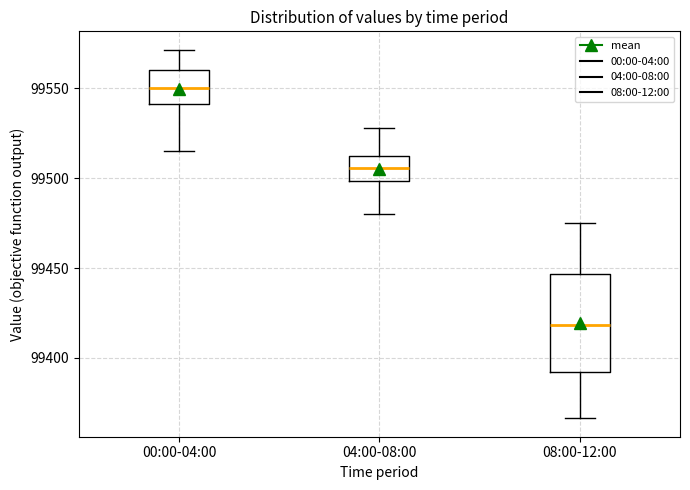

Which box's median line is the lowest?

08:00-12:00